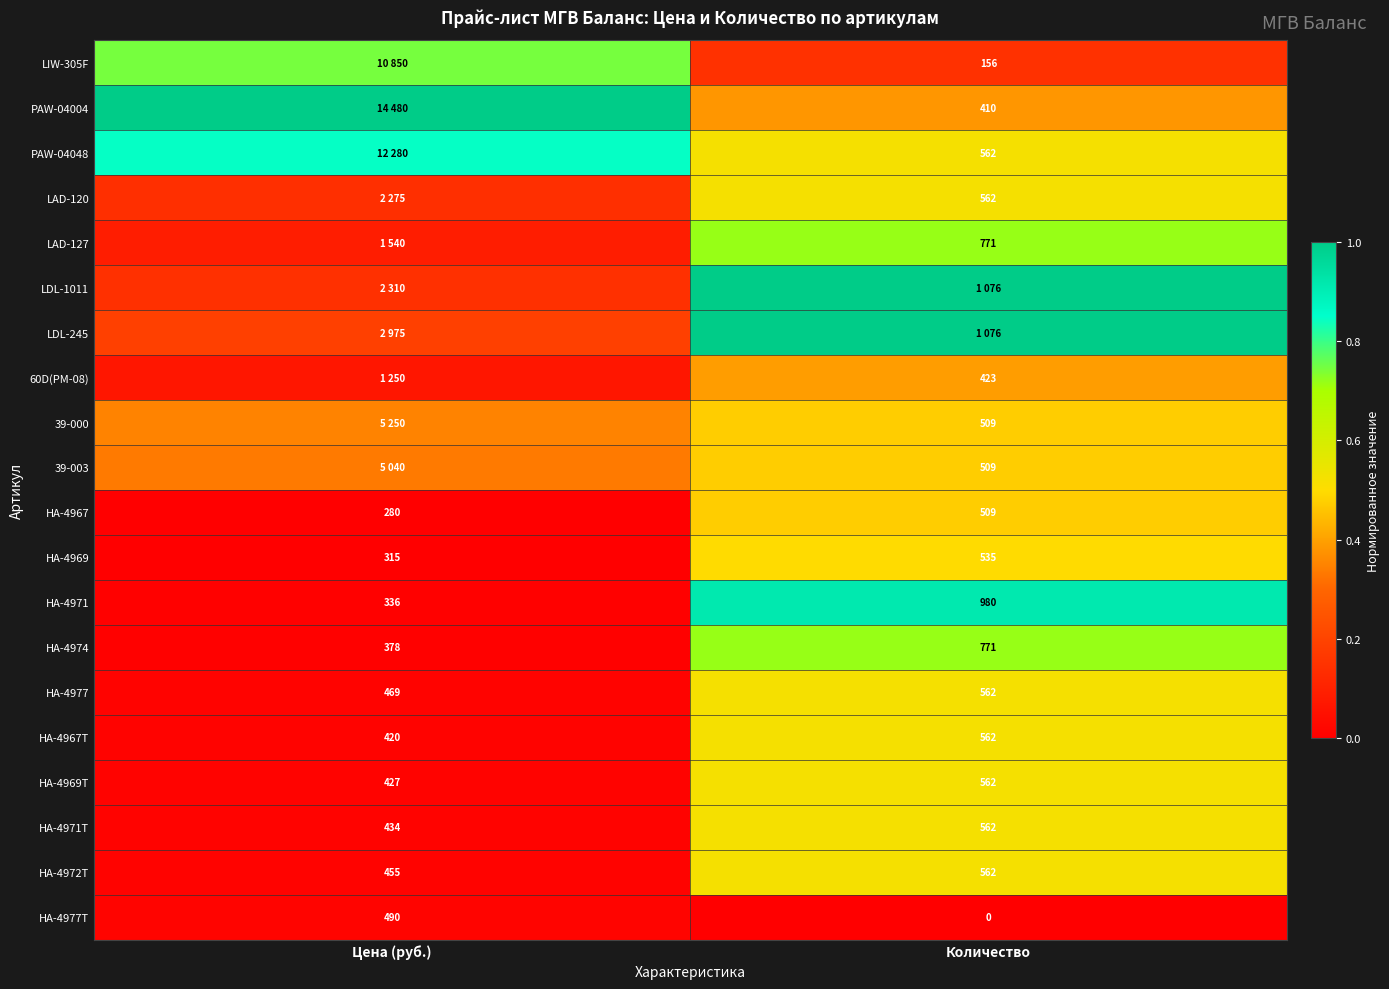

Is the value of 39-000 at Количество greater than the value of НА-4971Т at Количество?

No